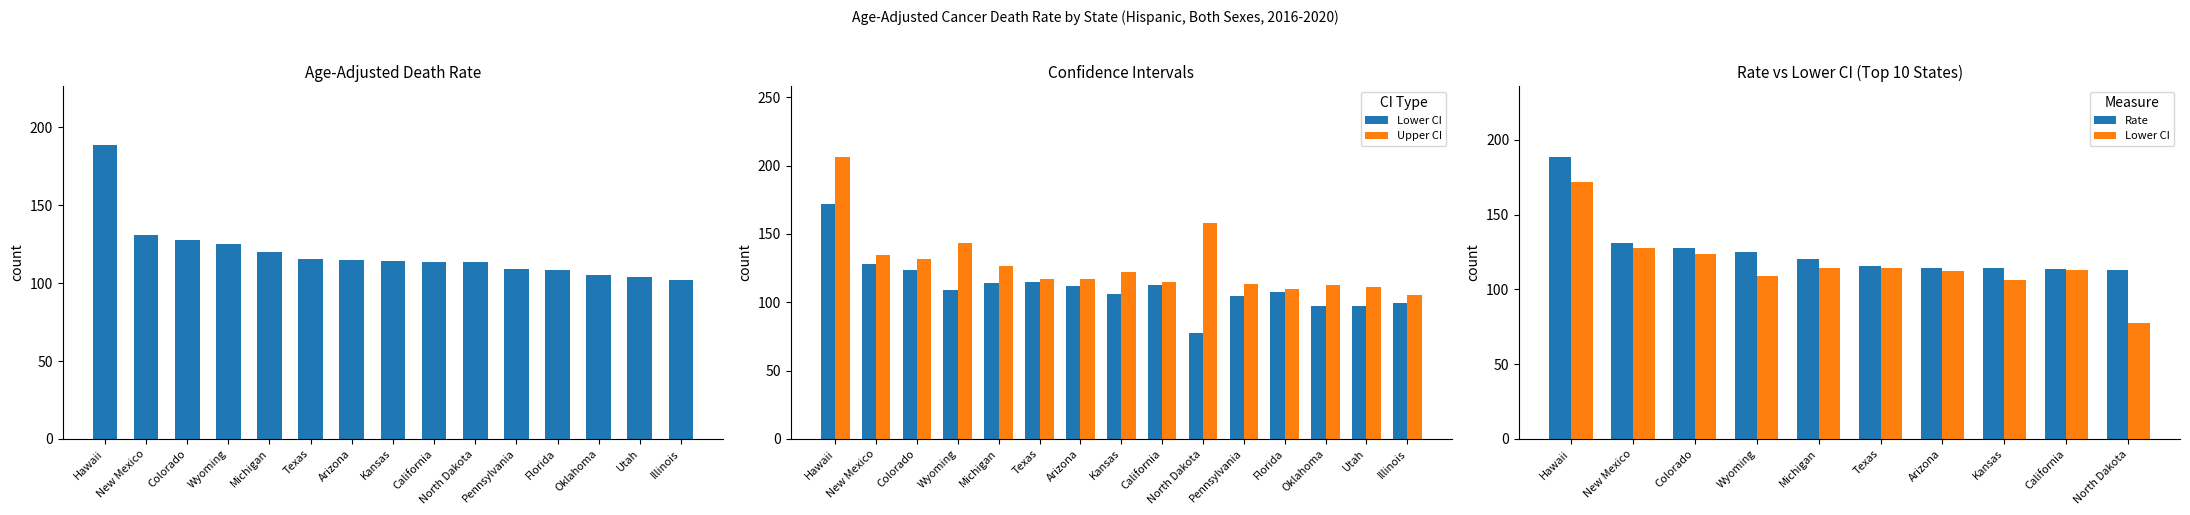

Are the bars grouped side by side (vs. stacked)?

Yes